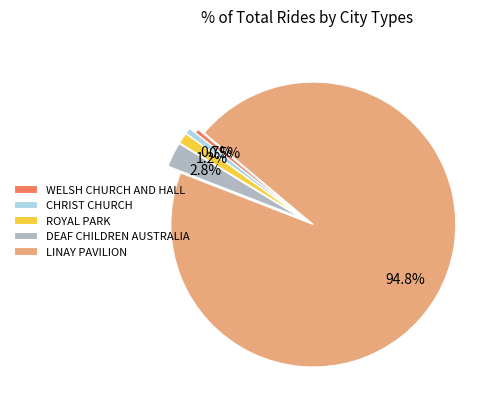

To the nearest percent, what portion does LINAY PAVILION represent?

95%